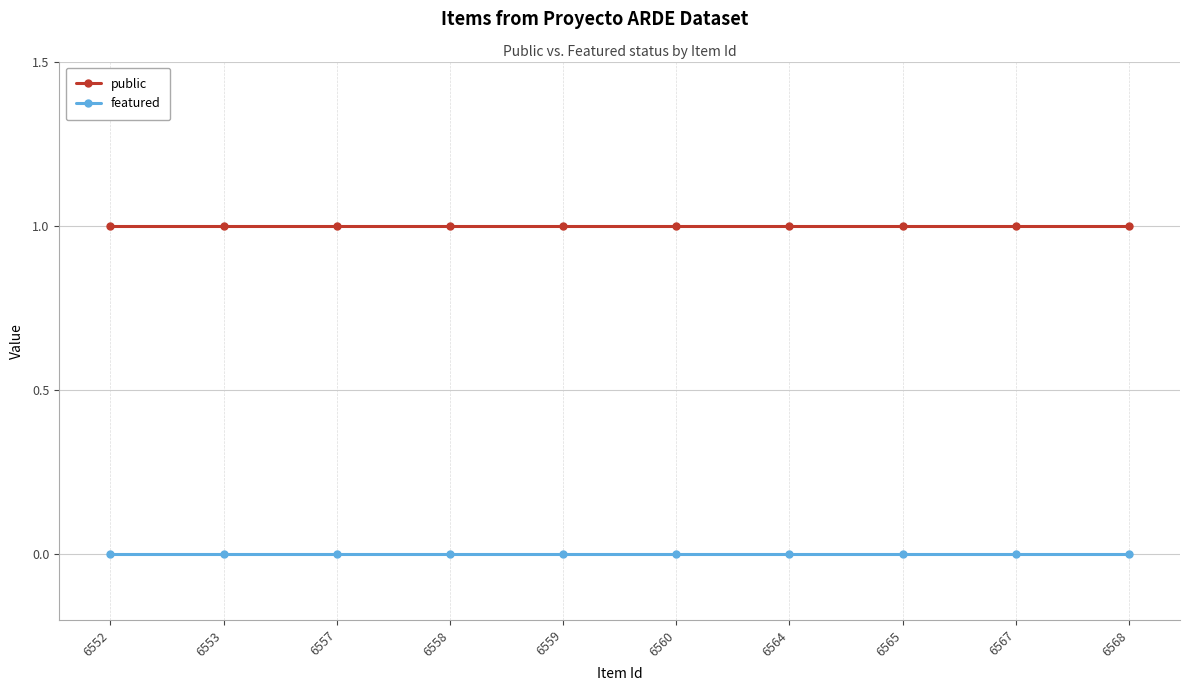

The value of public at 6557 is 2. True or false?

False